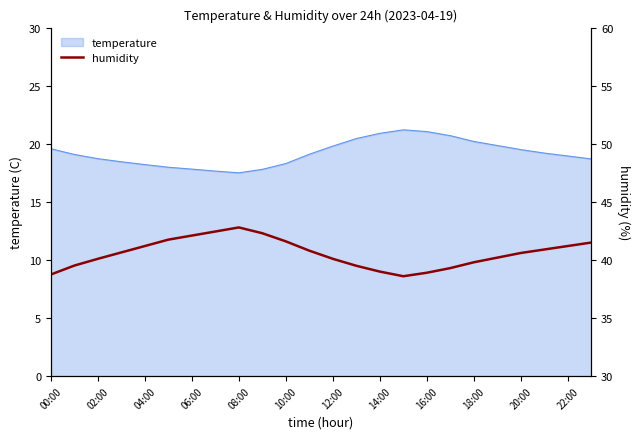

True or false: temperature has a value of 19.6 at 00:00.

True